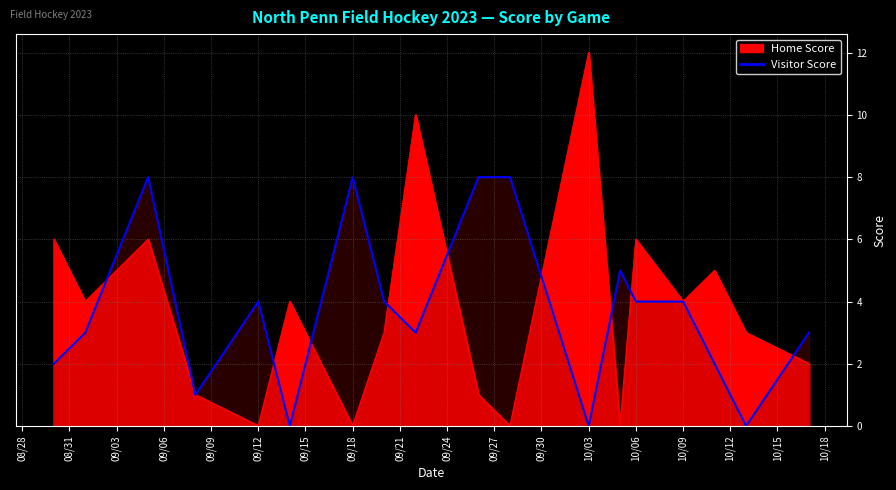

True or false: the data shows -4 at 09/12.

False